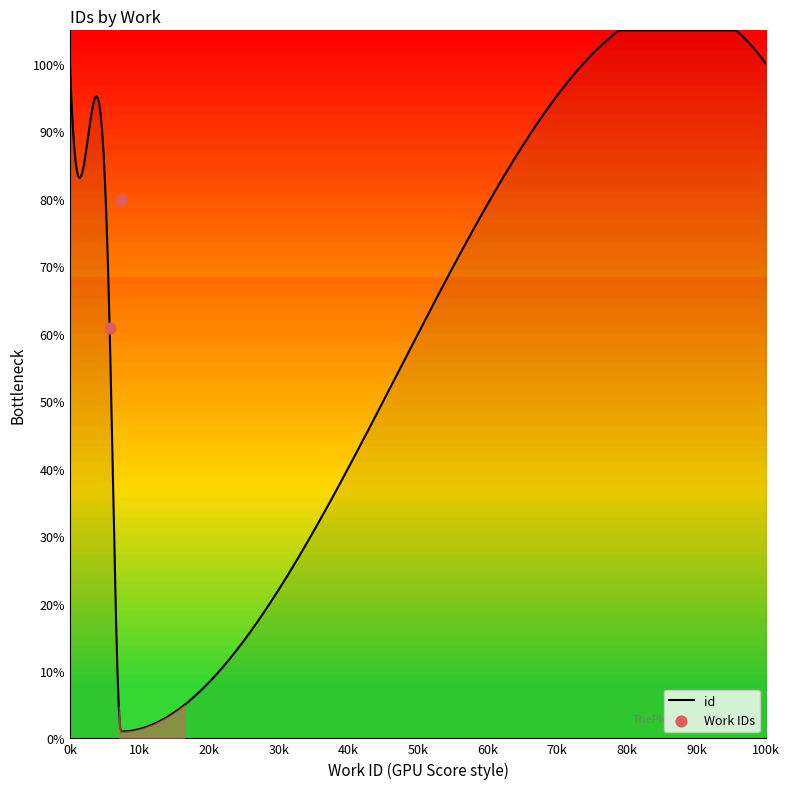

Which has a higher value, 7325_a or 5701?

7325_a